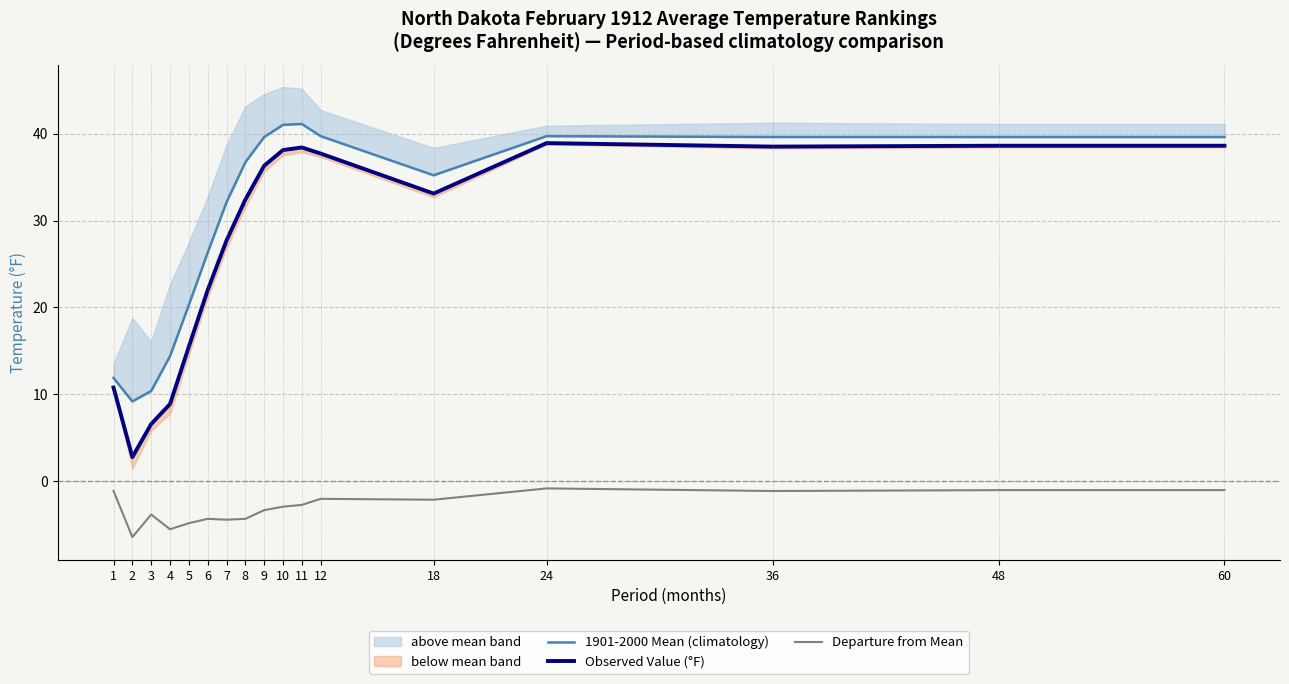

How many interior local valleys does the 1901-2000 Mean (climatology) series have?

2